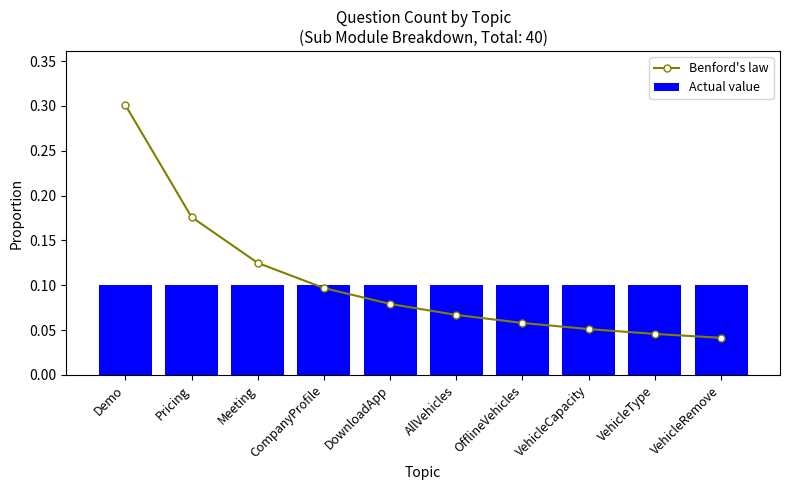

Which series has the largest range (max minus min)?

Benford's law